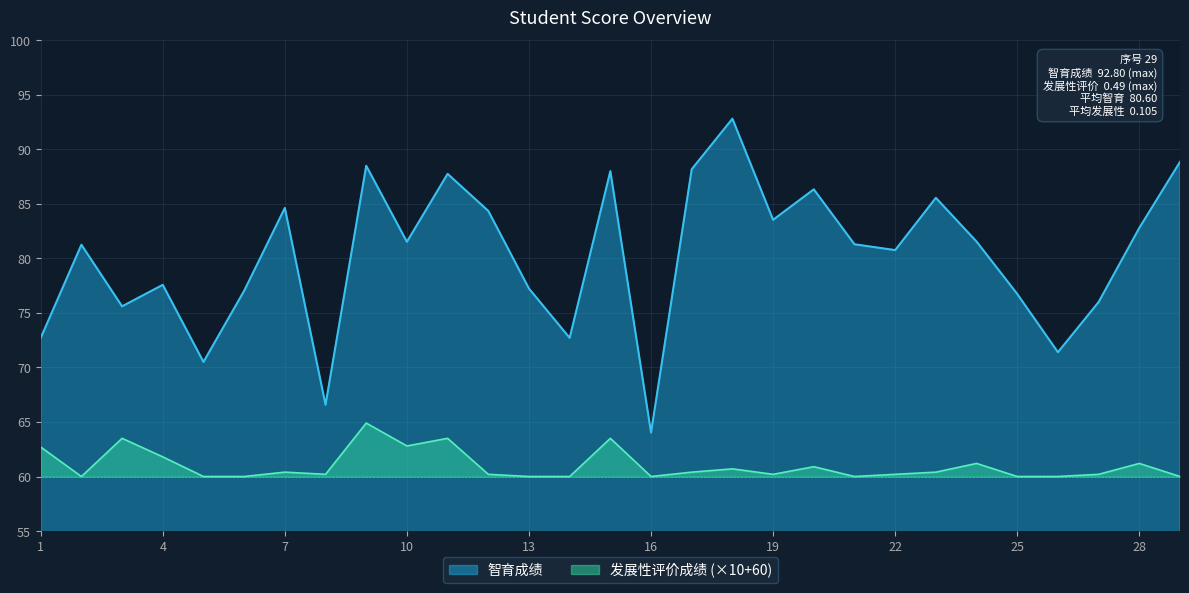

What is the difference between the 智育成绩 values at 11 and 18?

5.1